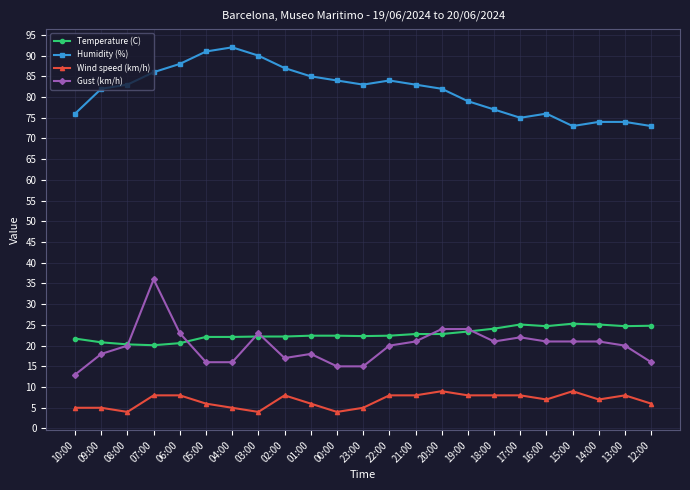

What is the sum of the Temperature (C) values at 22:00 and 19:00?

45.8